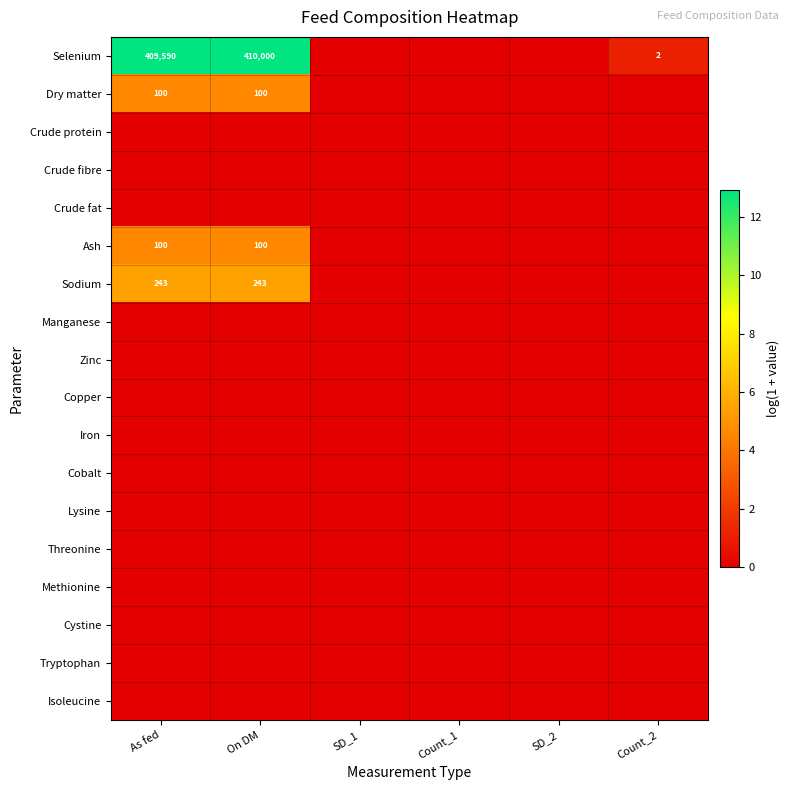

At how many categories does at least one series exceed 5?

2